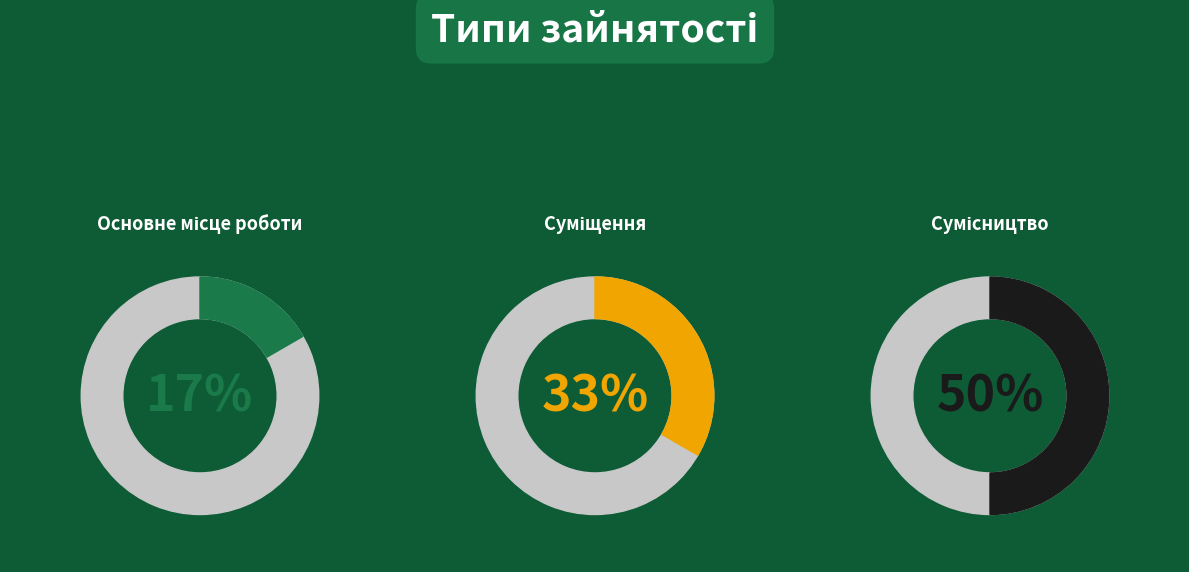

Is there a majority slice in this chart?

No